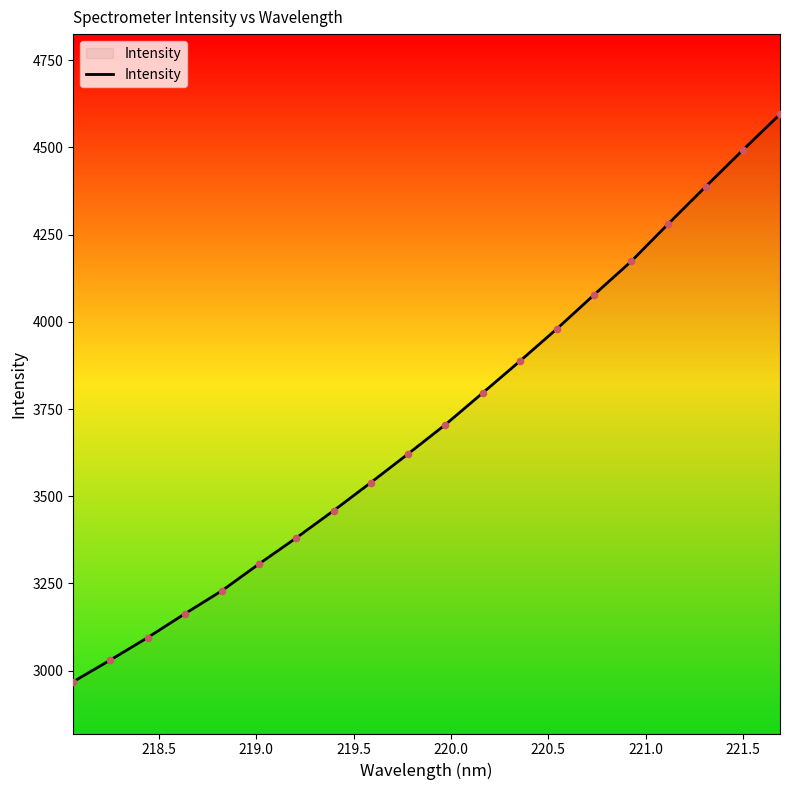

What is the smallest value displayed?

2968.1